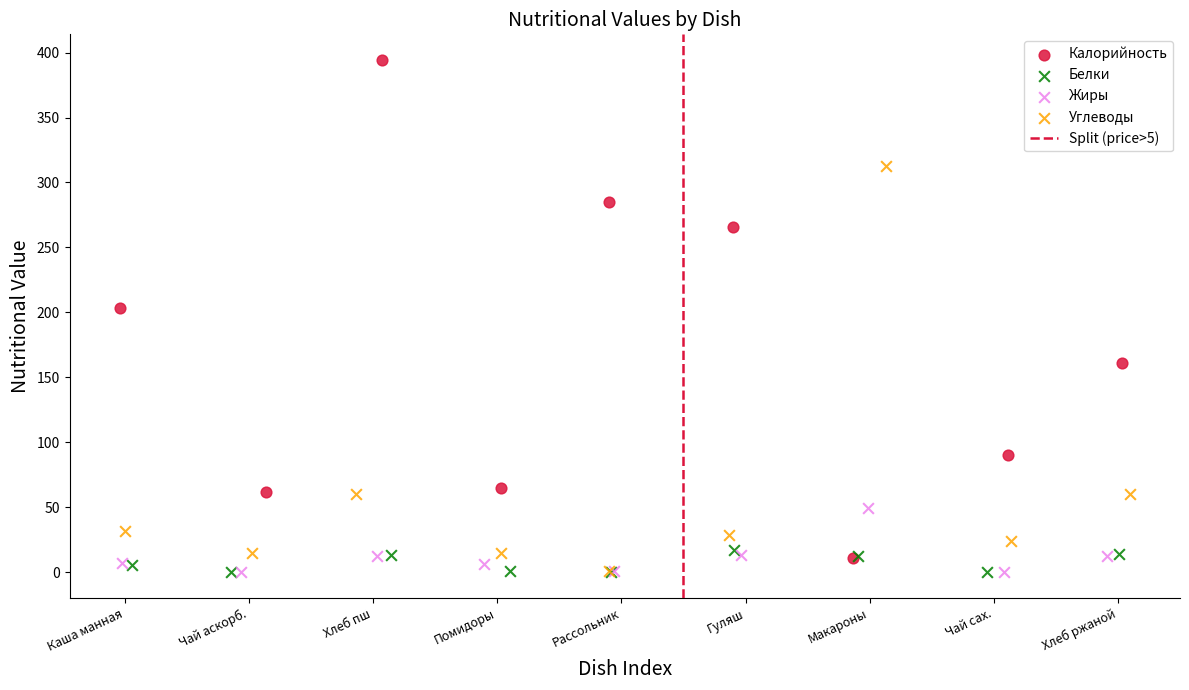

Which series reaches the maximum Y coordinate?

Калорийность